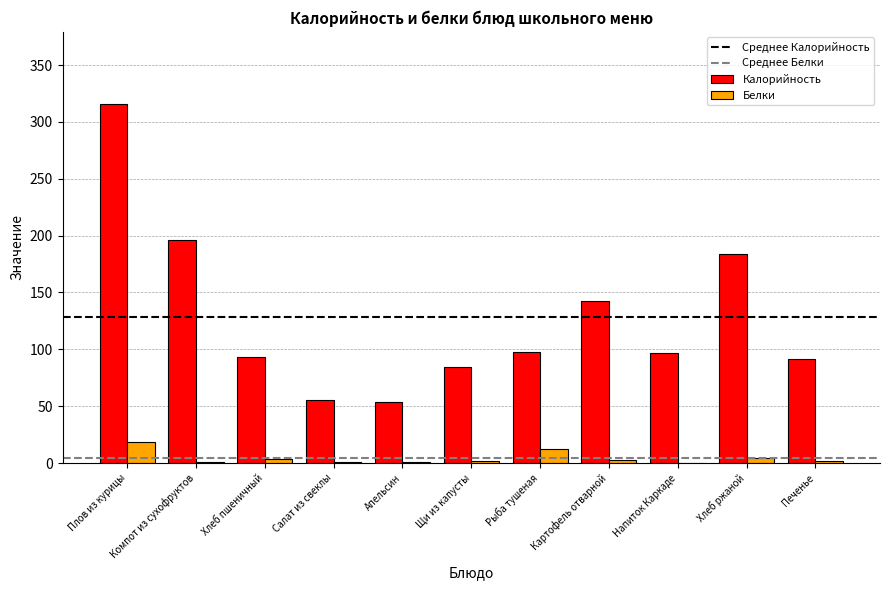

Which series has the largest range (max minus min)?

Калорийность